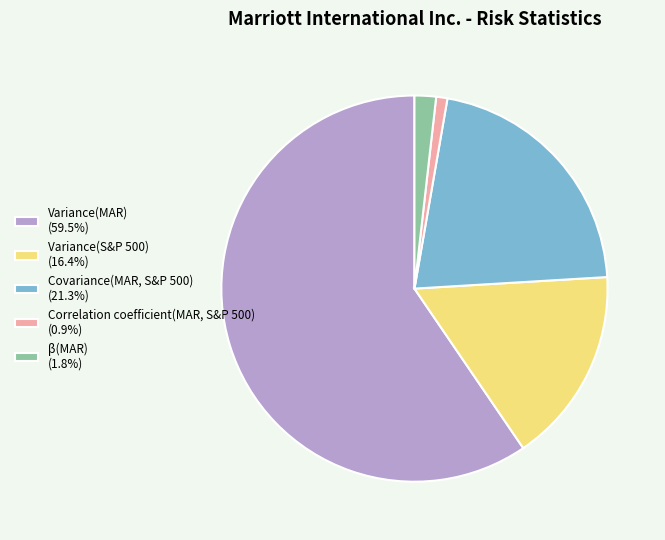

What is the ratio of the value at Variance(S&P 500) (16.4%) to the value at Variance(MAR) (59.5%)?

0.3